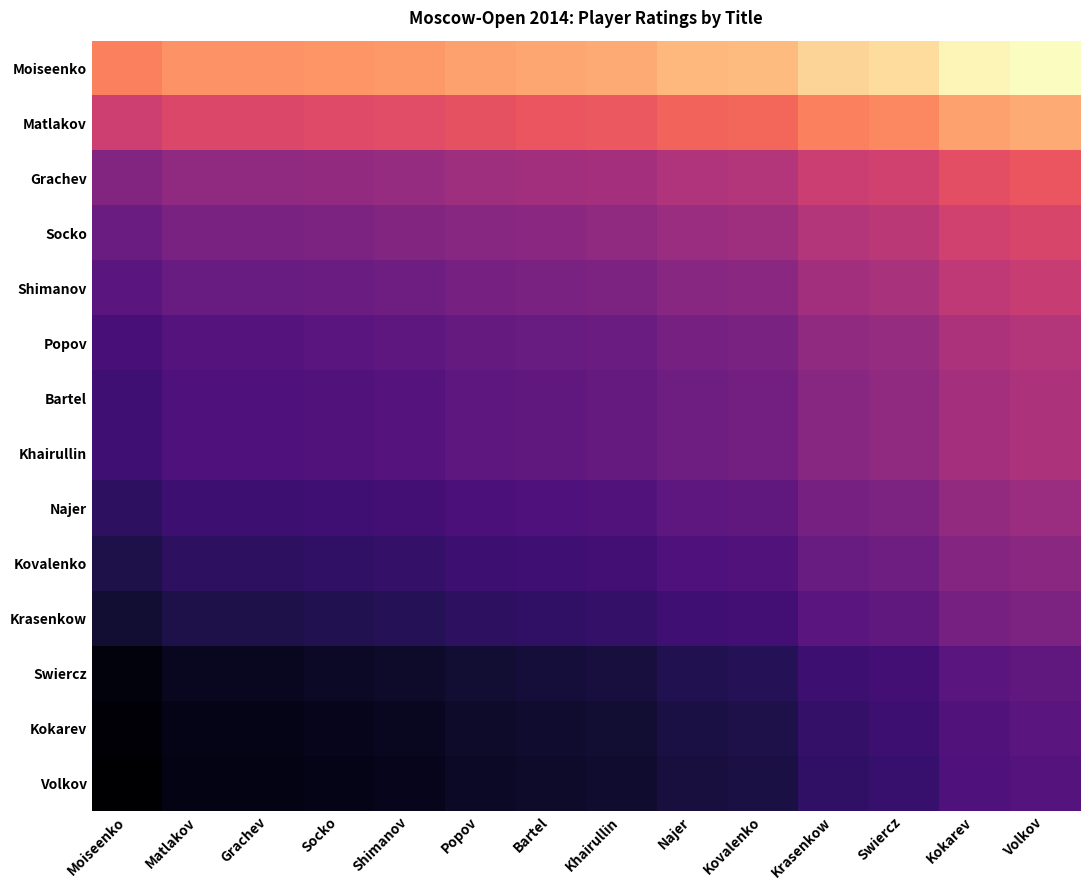

Rank the series by their maximum value, from highest to lowest.

Moiseenko, Matlakov, Grachev, Socko, Shimanov, Popov, Bartel, Khairullin, Najer, Kovalenko, Krasenkow, Swiercz, Kokarev, Volkov